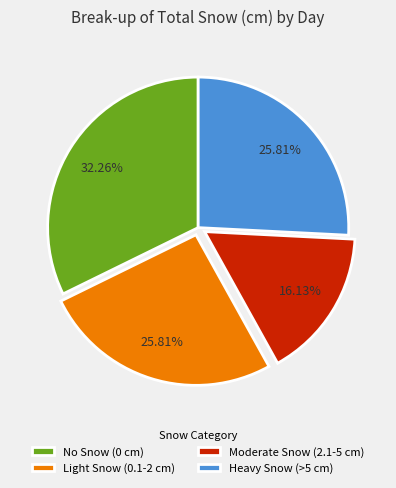

What is the ratio of the value at Light Snow (0.1-2 cm) to the value at Moderate Snow (2.1-5 cm)?

1.6